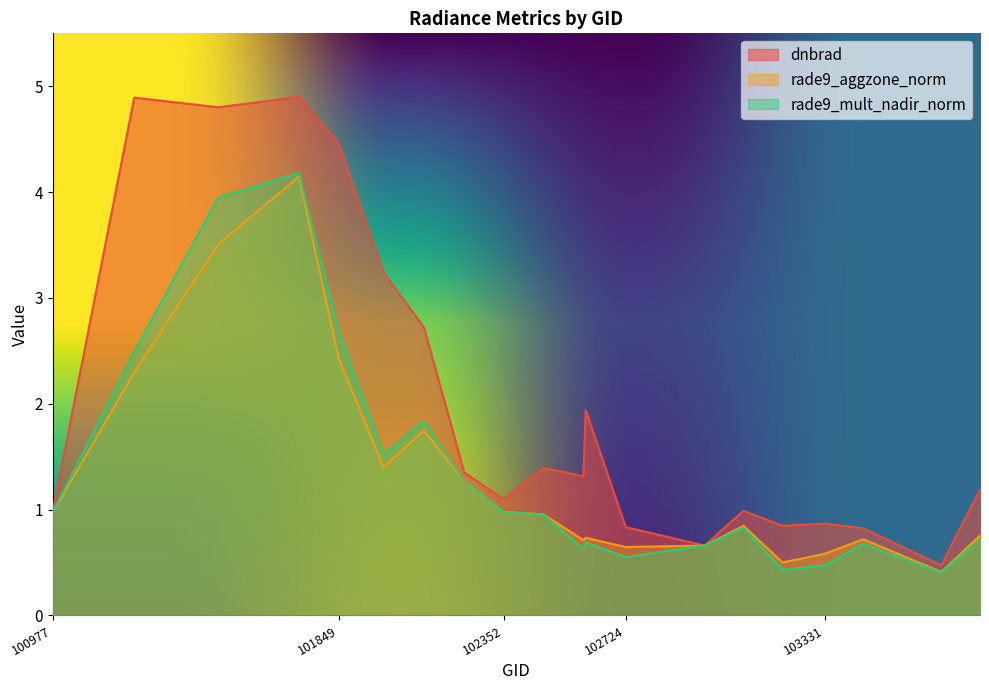

Where is rade9_mult_nadir_norm nearest to the value 2?

102109